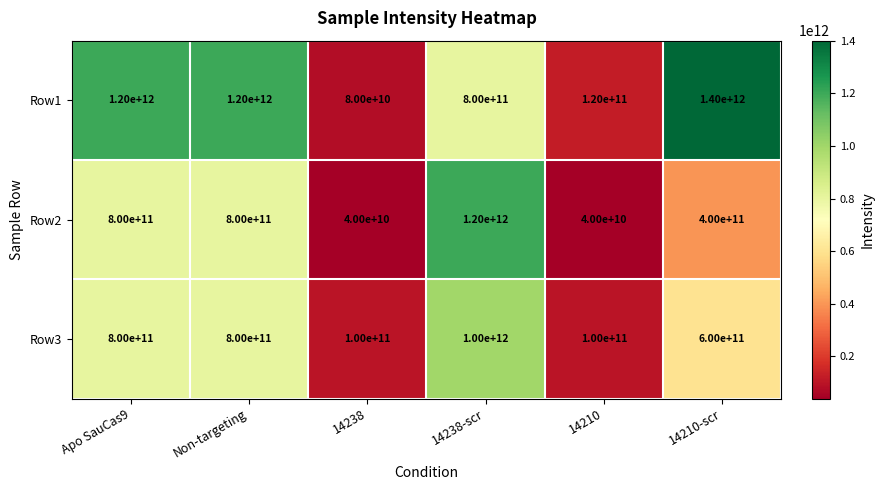

The value of Row2 at Non-targeting is 800000000000. True or false?

True